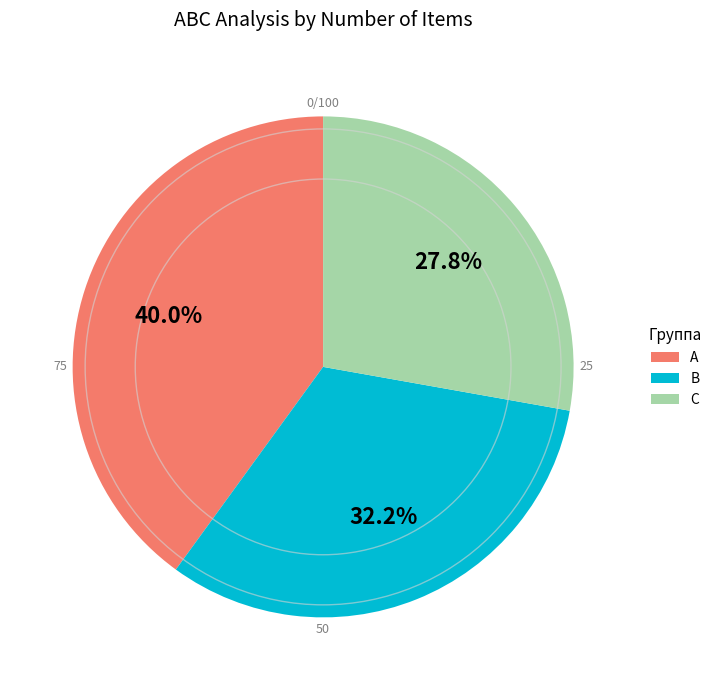

To the nearest percent, what is the average slice percentage?

33%